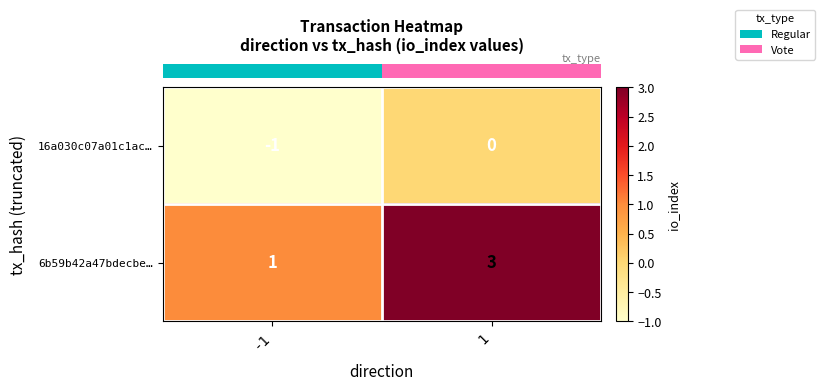

What is the spread (max minus min) of values at -1?

2